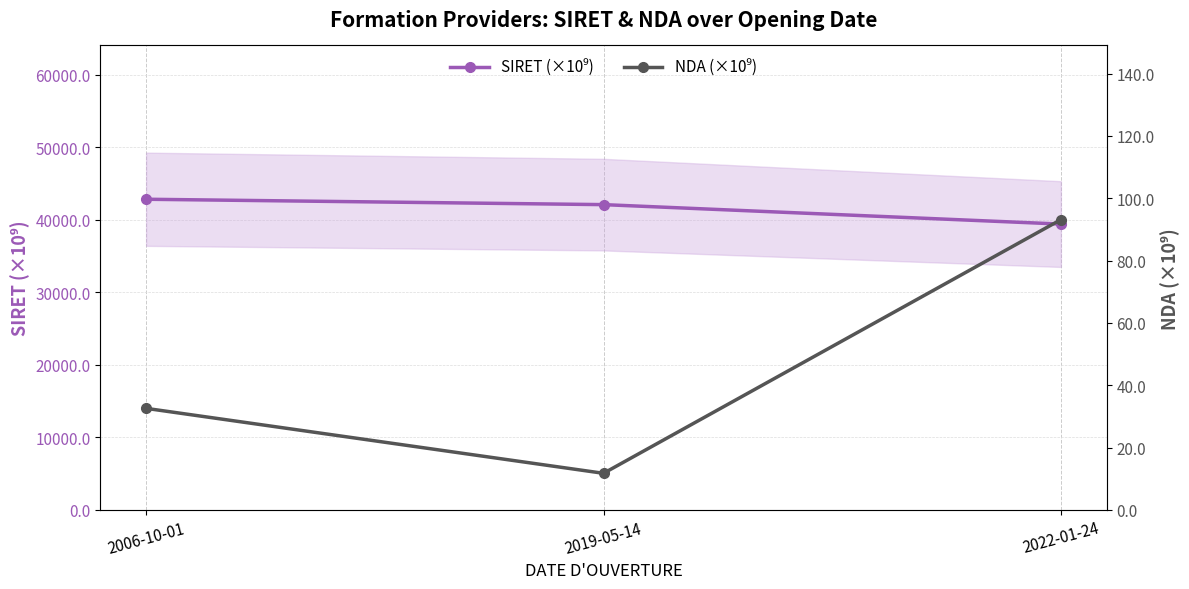

What is the total value across all series at 2022-01-24?

39484.6